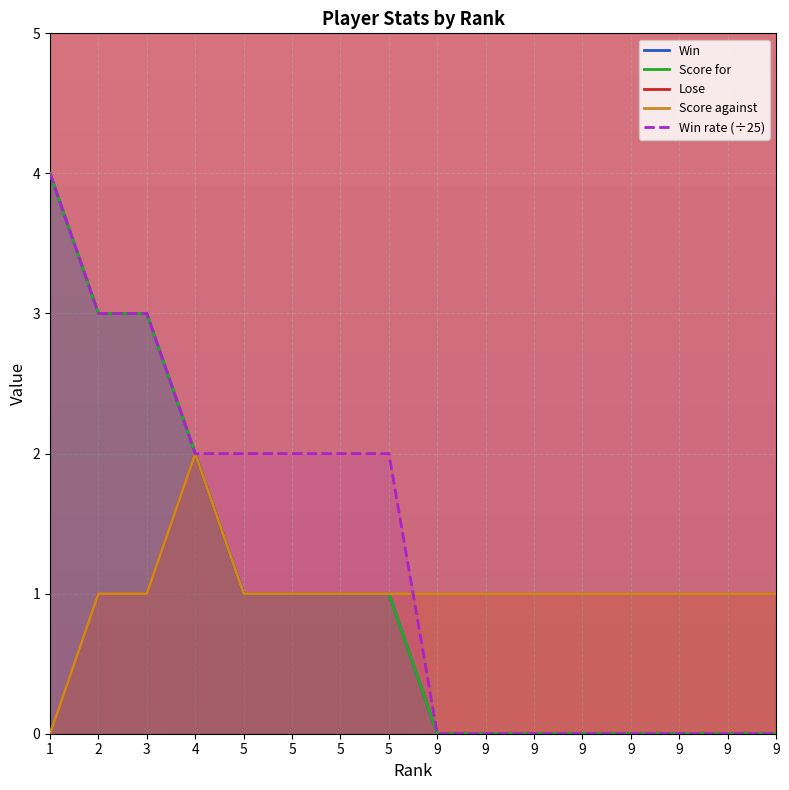

True or false: Score against has more than 1 points higher than both neighbors.

False